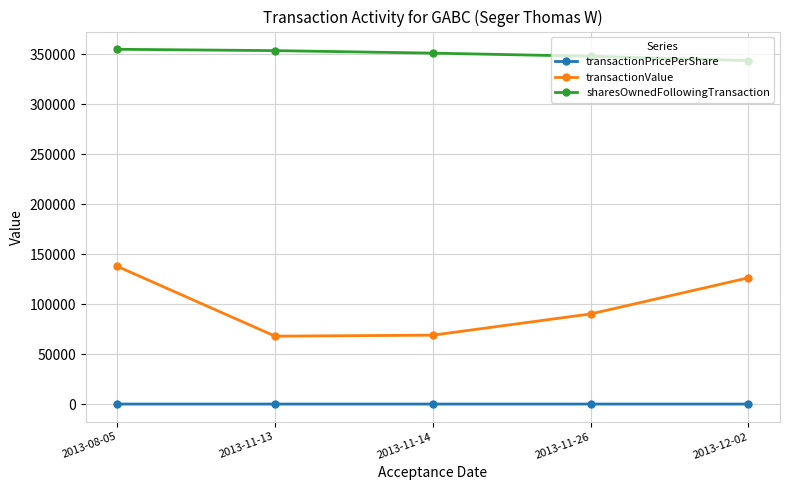

Between 2013-11-14 and 2013-11-26, which series saw the biggest shift?

transactionValue